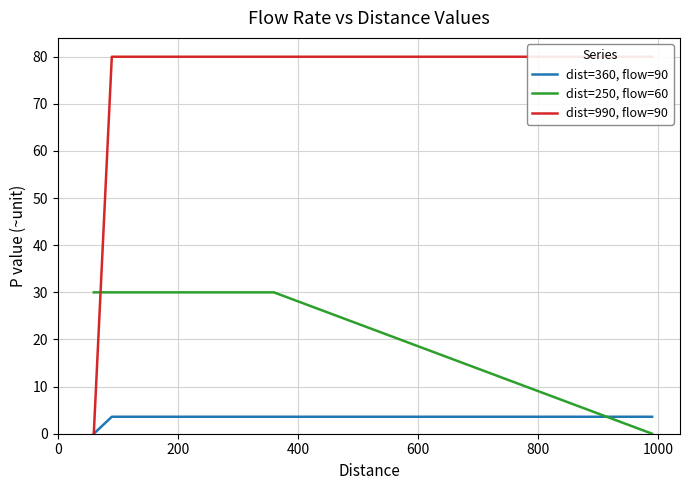

What is the difference between the maximum and minimum values in the dist=990, flow=90 series?

80.0